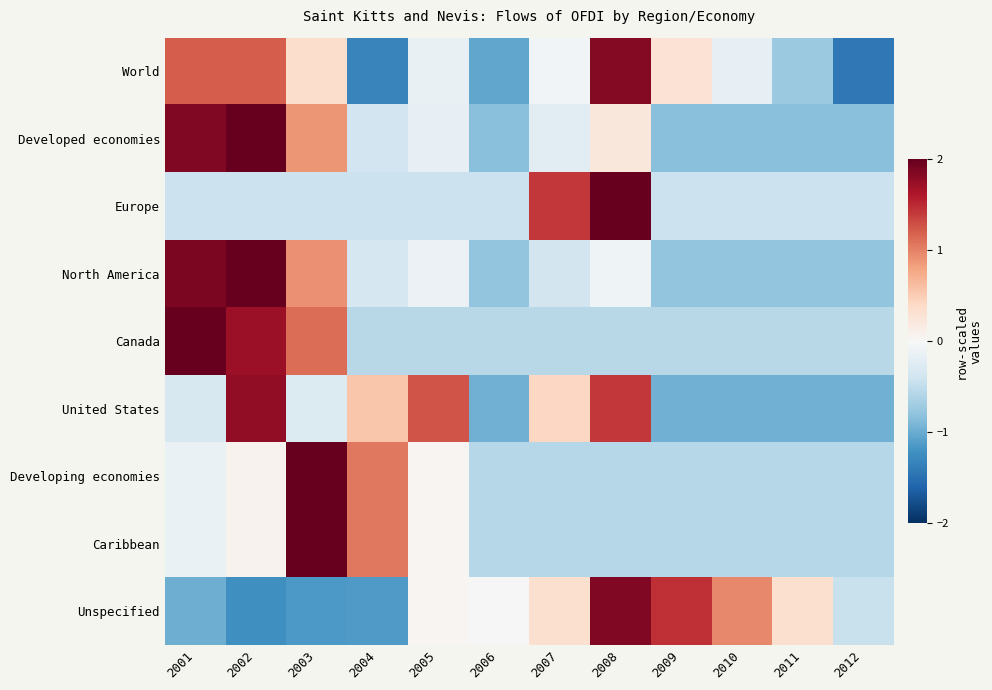

Reading right to left, extract all data points from this chart.

World: 2012=-1.4	2011=-0.7	2010=-0.2	2009=0.3	2008=1.8	2007=-0.0	2006=-1.0	2005=-0.2	2004=-1.3	2003=0.3	2002=1.2	2001=1.2
Developed economies: 2012=-0.8	2011=-0.8	2010=-0.8	2009=-0.8	2008=0.2	2007=-0.2	2006=-0.8	2005=-0.2	2004=-0.4	2003=0.9	2002=2.0	2001=1.8
Europe: 2012=-0.4	2011=-0.4	2010=-0.4	2009=-0.4	2008=2.9	2007=1.4	2006=-0.4	2005=-0.4	2004=-0.4	2003=-0.4	2002=-0.4	2001=-0.4
North America: 2012=-0.8	2011=-0.8	2010=-0.8	2009=-0.8	2008=-0.1	2007=-0.4	2006=-0.8	2005=-0.1	2004=-0.3	2003=0.9	2002=2.0	2001=1.9
Canada: 2012=-0.6	2011=-0.6	2010=-0.6	2009=-0.6	2008=-0.6	2007=-0.6	2006=-0.6	2005=-0.6	2004=-0.6	2003=1.1	2002=1.7	2001=2.2
United States: 2012=-1.0	2011=-1.0	2010=-1.0	2009=-1.0	2008=1.4	2007=0.4	2006=-1.0	2005=1.3	2004=0.6	2003=-0.3	2002=1.8	2001=-0.3
Developing economies: 2012=-0.6	2011=-0.6	2010=-0.6	2009=-0.6	2008=-0.6	2007=-0.6	2006=-0.6	2005=0.0	2004=1.1	2003=2.9	2002=0.1	2001=-0.1
Caribbean: 2012=-0.6	2011=-0.6	2010=-0.6	2009=-0.6	2008=-0.6	2007=-0.6	2006=-0.6	2005=0.0	2004=1.1	2003=2.9	2002=0.1	2001=-0.1
Unspecified: 2012=-0.4	2011=0.3	2010=1.0	2009=1.5	2008=1.9	2007=0.3	2006=-0.0	2005=0.0	2004=-1.1	2003=-1.2	2002=-1.2	2001=-1.0